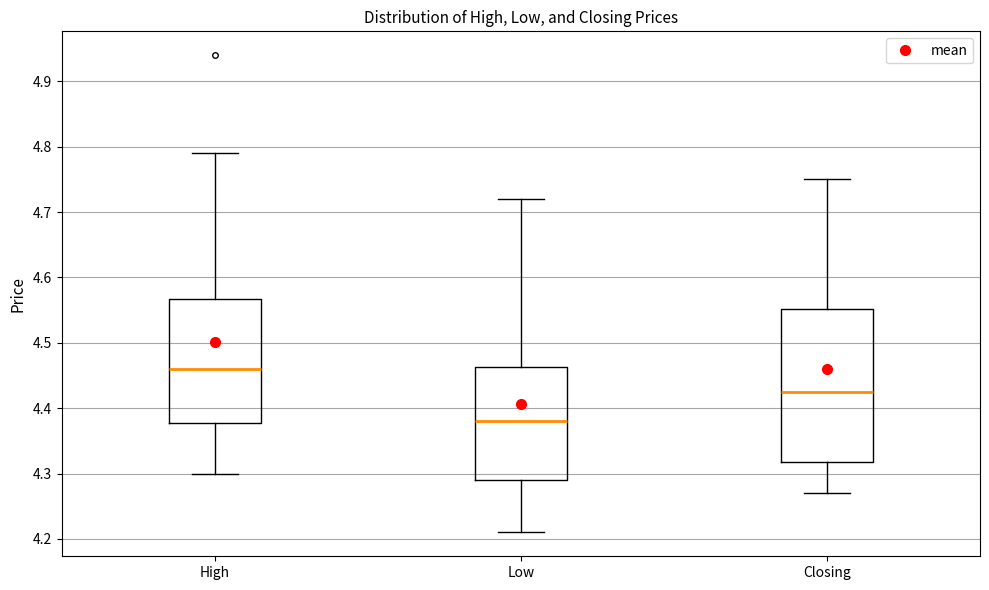

Where does the median line of the box for Closing sit on the y-axis? The values are not printed on the chart, so give them approximately, as read against the axis.

4.43